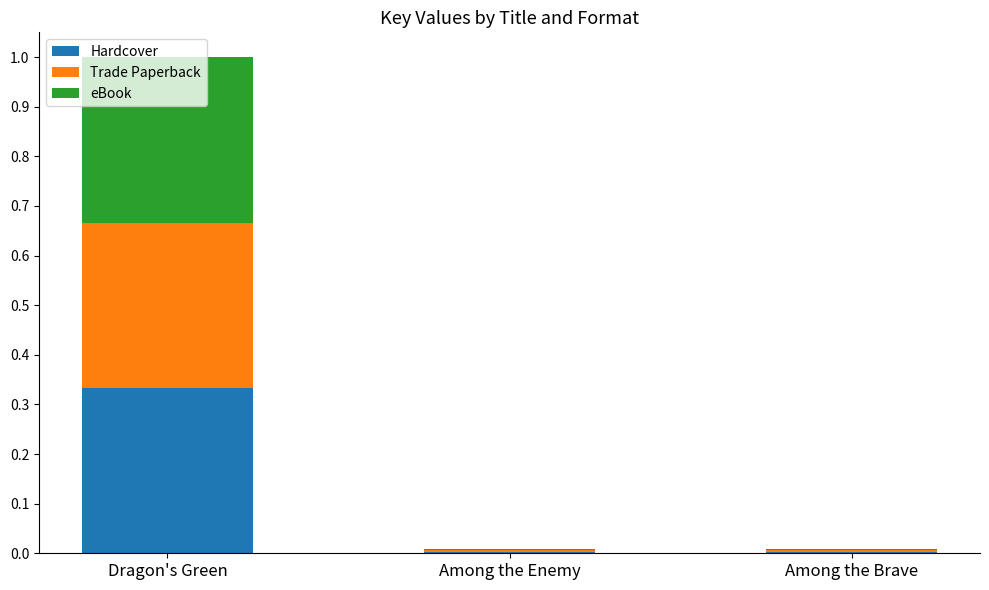

At which label does Hardcover reach its peak?

Dragon's Green